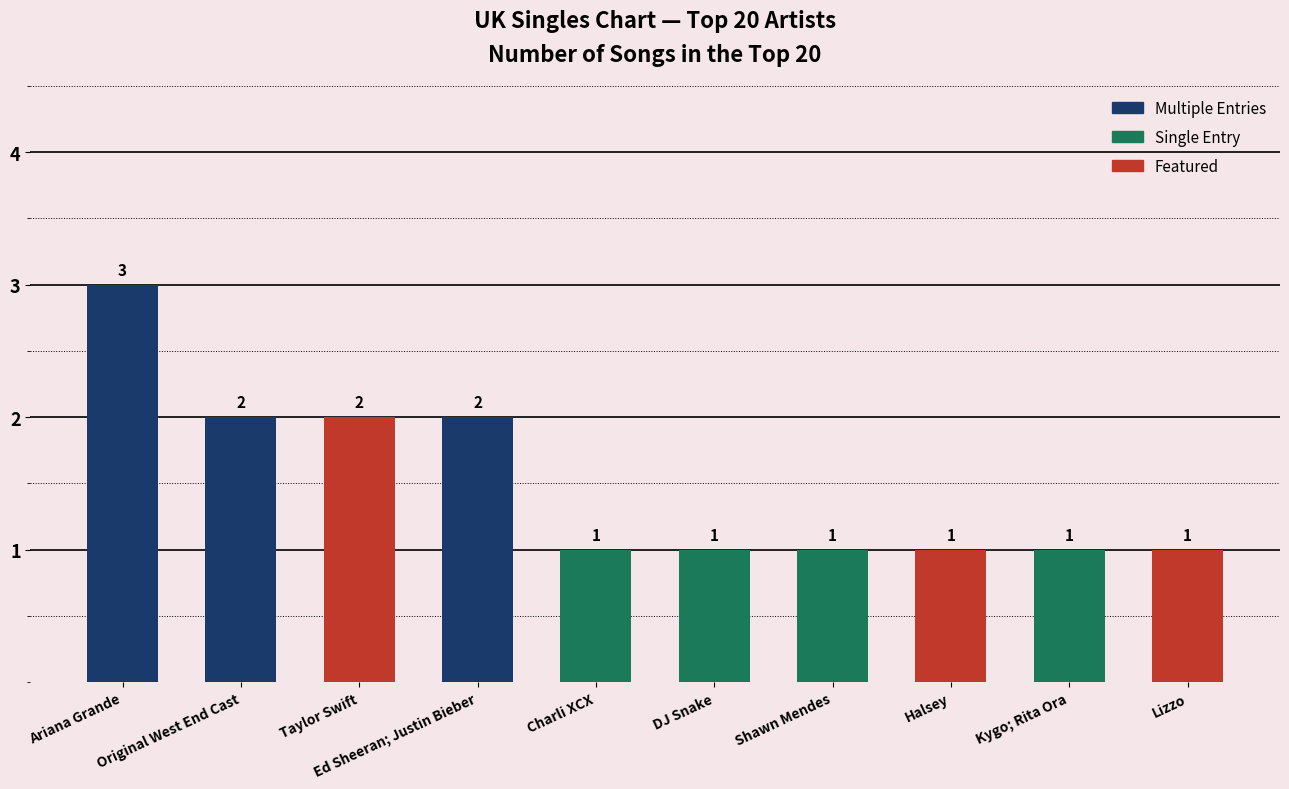

What is the value of the 5th bar from the left?

1